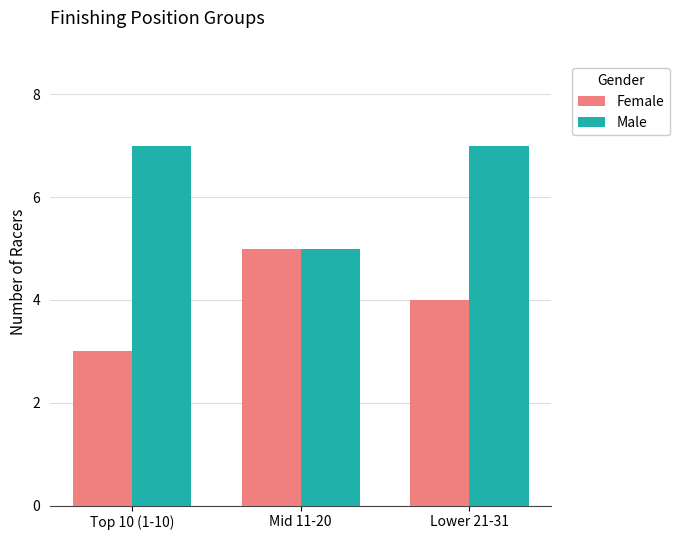

What are all the series names shown in the legend?

Female, Male